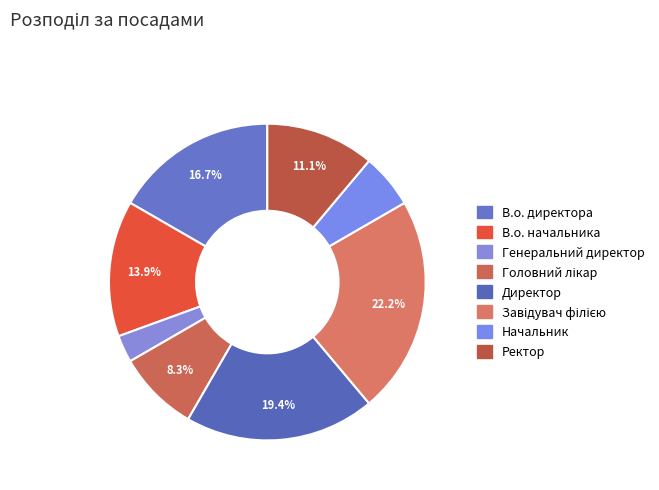

Count the number of slices in the pie.

8